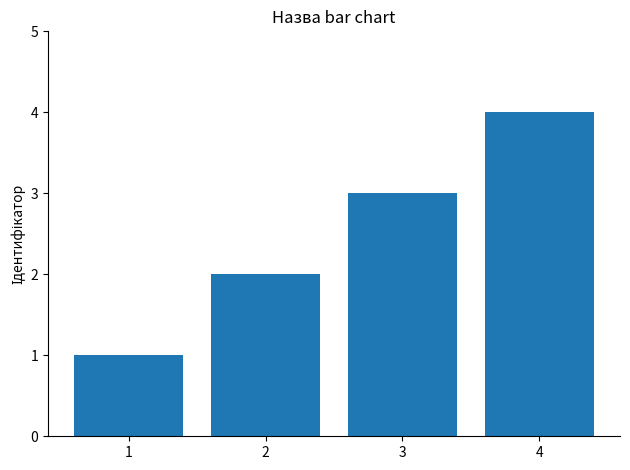

Which has a higher value, 3 or 2?

3